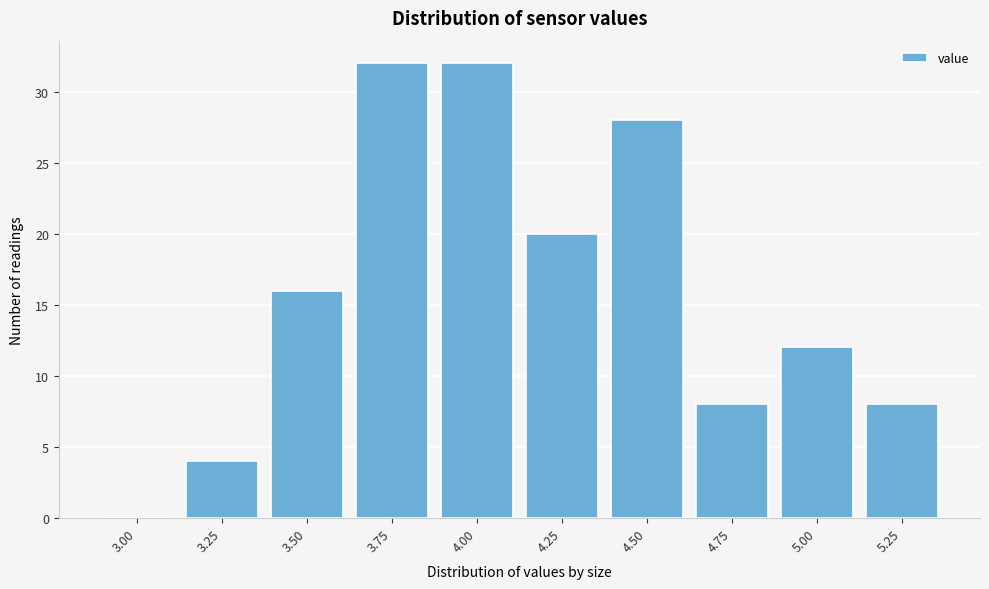

Reading left to right, extract all data points from this chart.

3.00=0	3.25=4	3.50=16	3.75=32	4.00=32	4.25=20	4.50=28	4.75=8	5.00=12	5.25=8